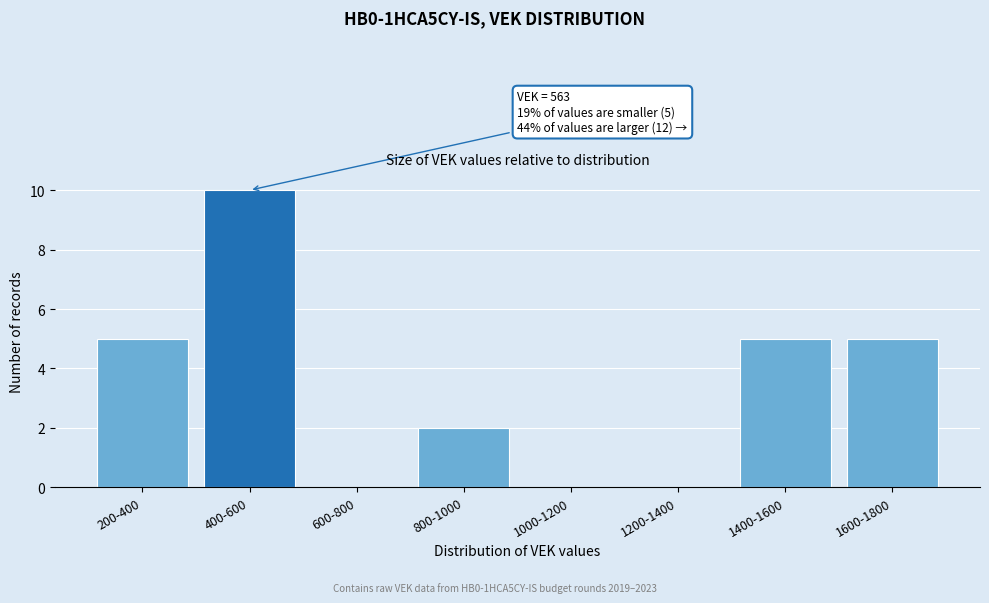

Reading left to right, transcribe all the data shown in this chart.

200-400=5	400-600=10	600-800=0	800-1000=2	1000-1200=0	1200-1400=0	1400-1600=5	1600-1800=5